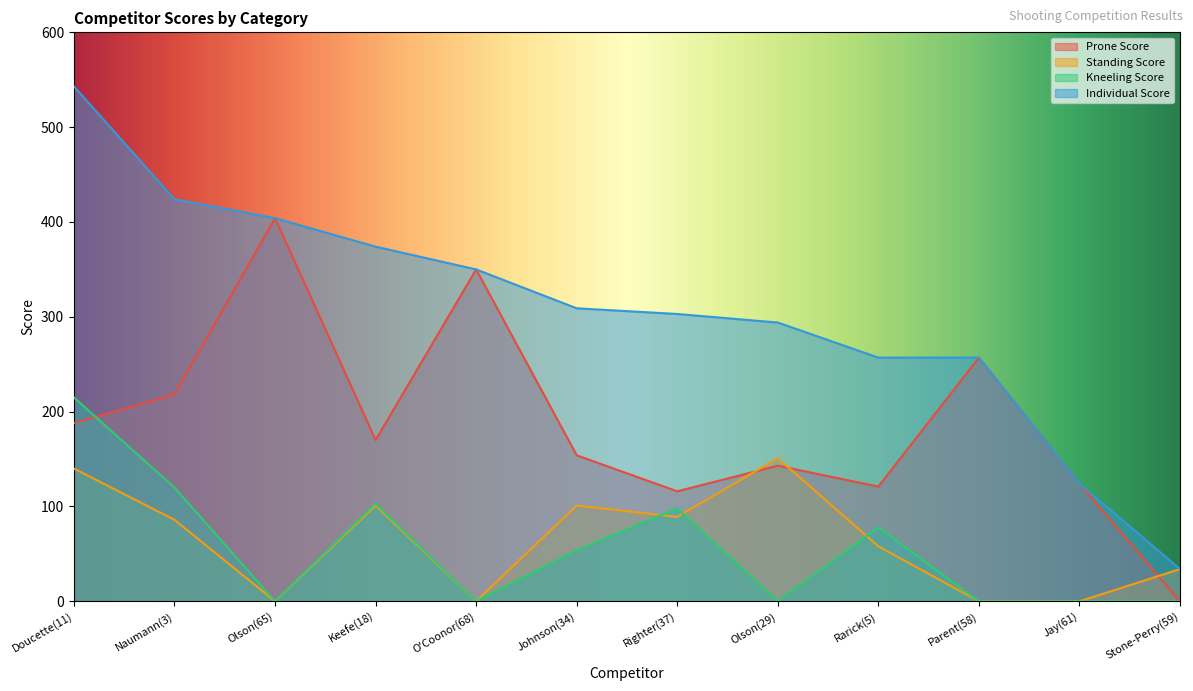

What is the approximate value of Kneeling Score at Johnson(34), to the nearest 50?

50